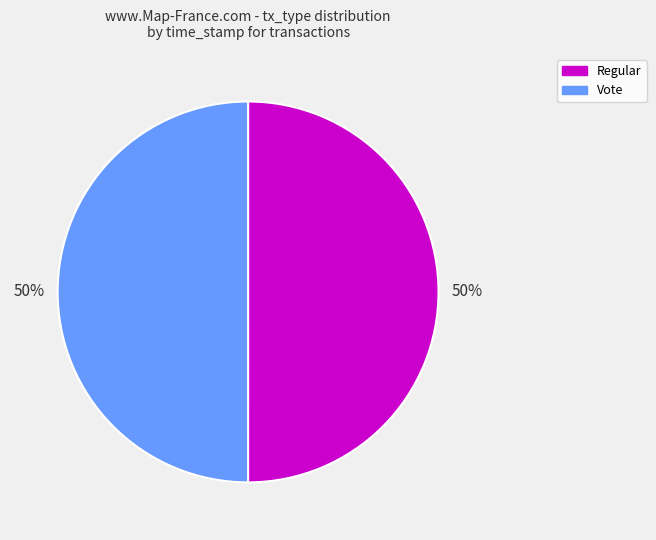

To the nearest percent, what is the average slice percentage?

50%